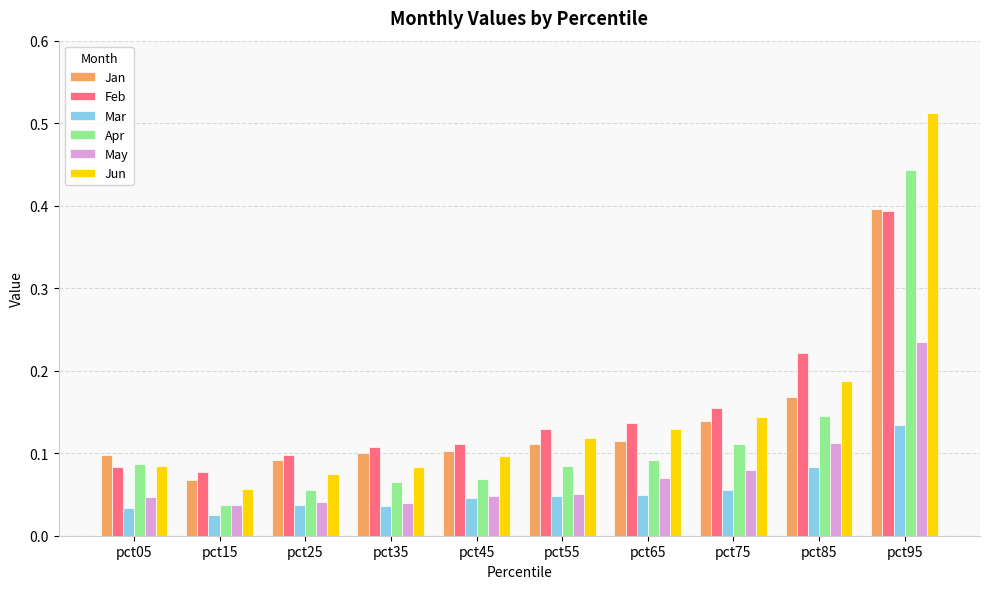

At which category is the sum across all series the highest?

pct95